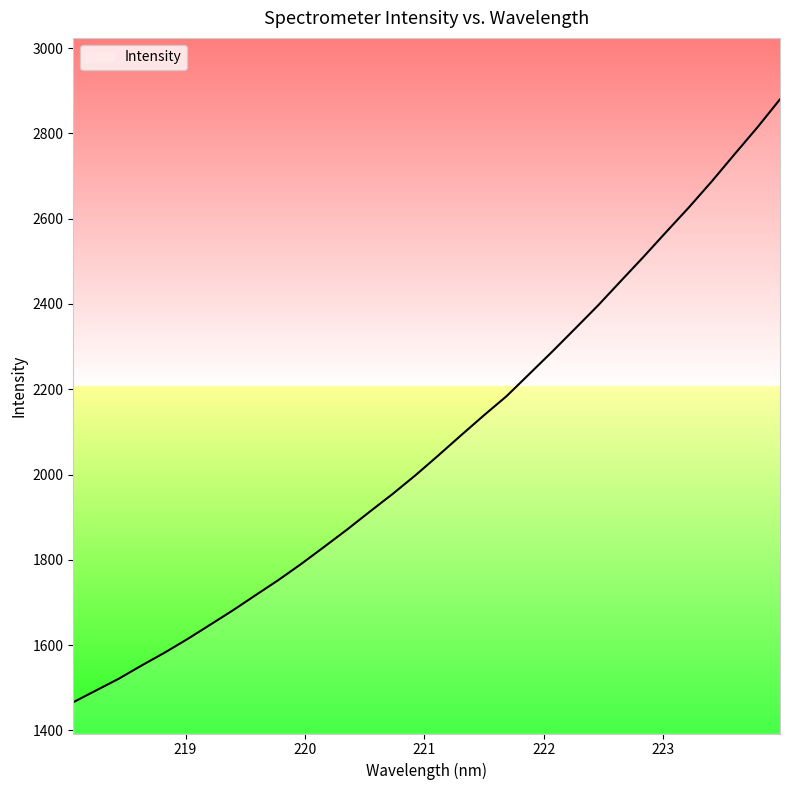

What is the difference between the maximum and minimum values?

1413.7